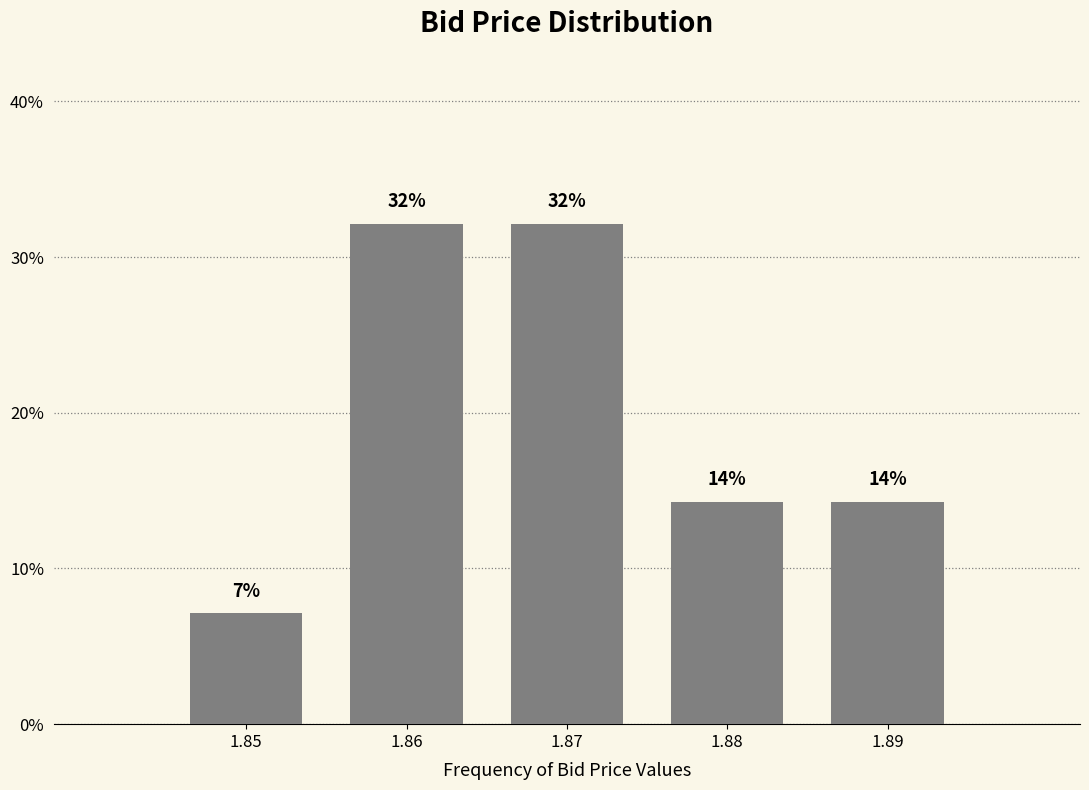

Are the bars horizontal?

No